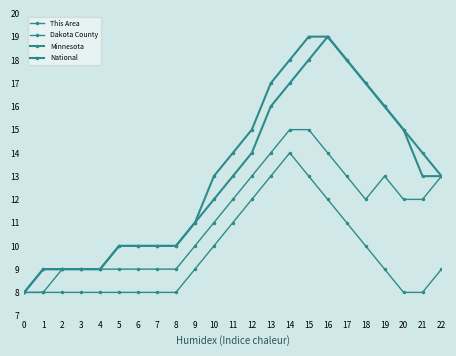

Count the This Area values in the range 8 to 11.

18